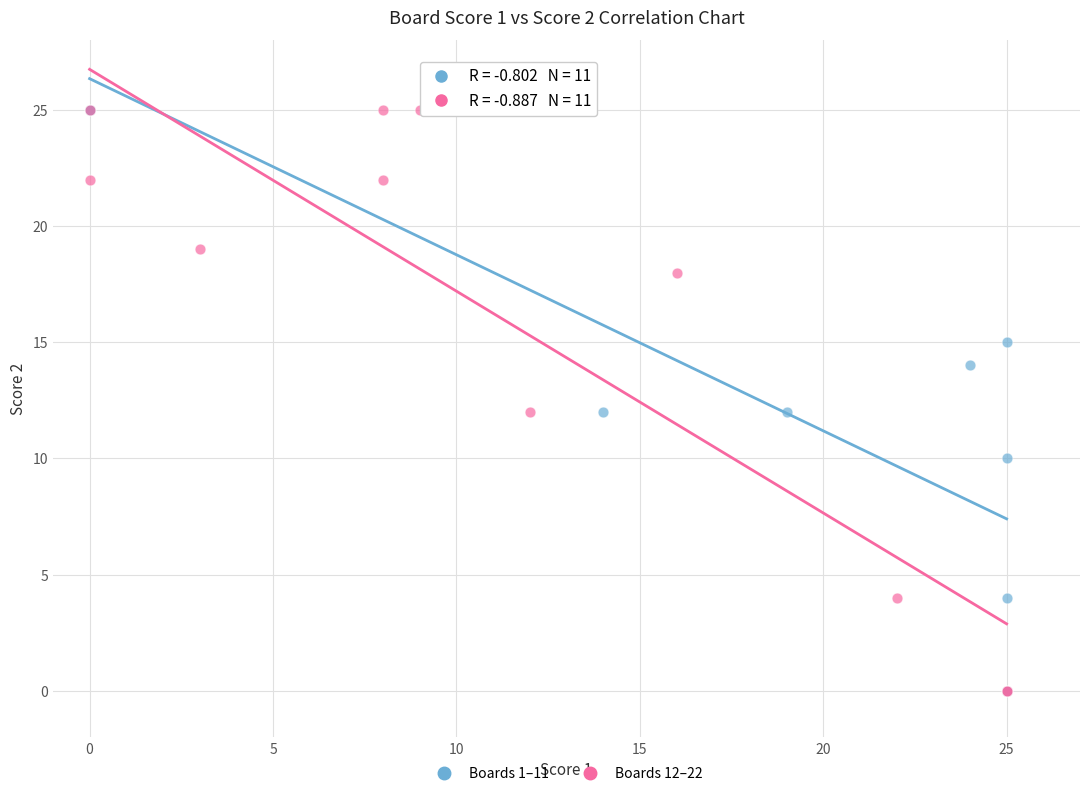

What are all the series names shown in the legend?

Boards 1–11, Boards 12–22